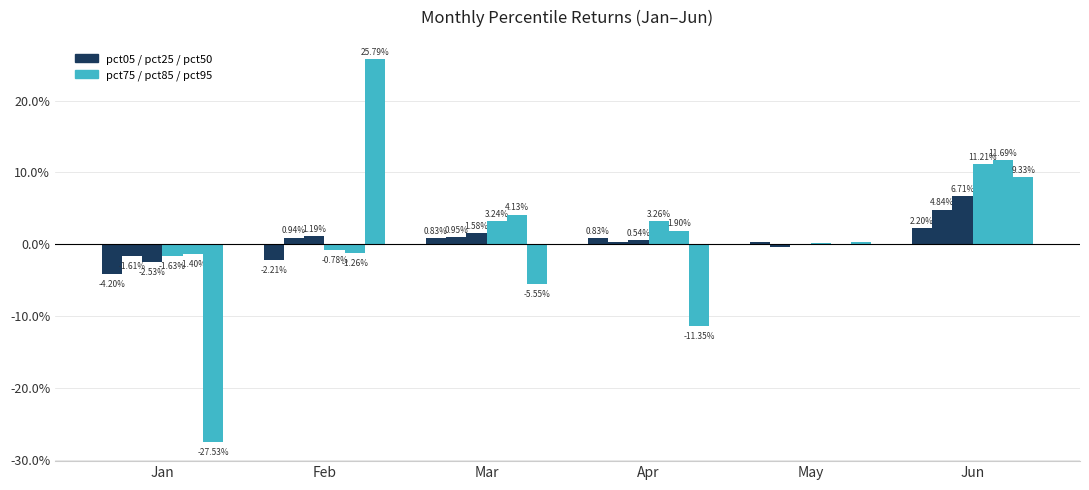

What is the difference between the highest and lowest values at Jan?

0.3